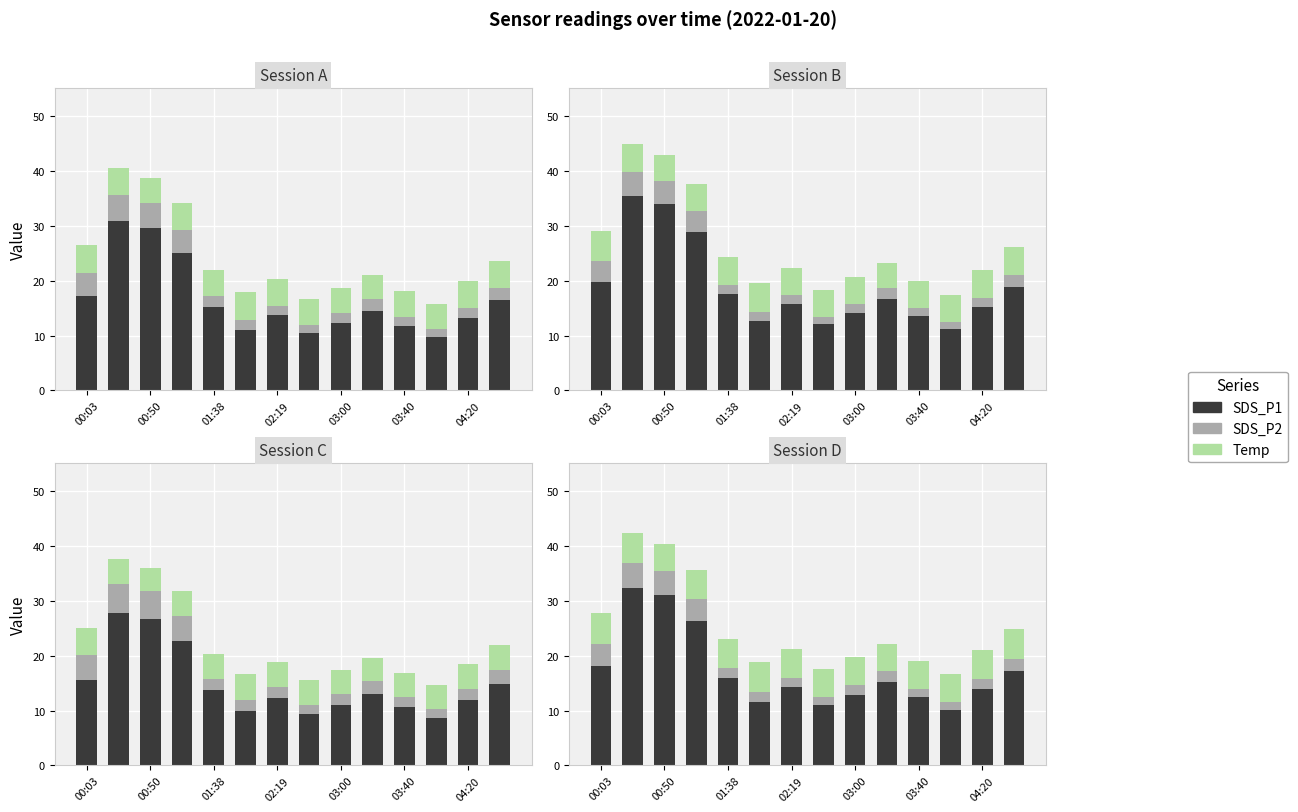

What are all the series names shown in the legend?

SDS_P1, SDS_P2, Temp